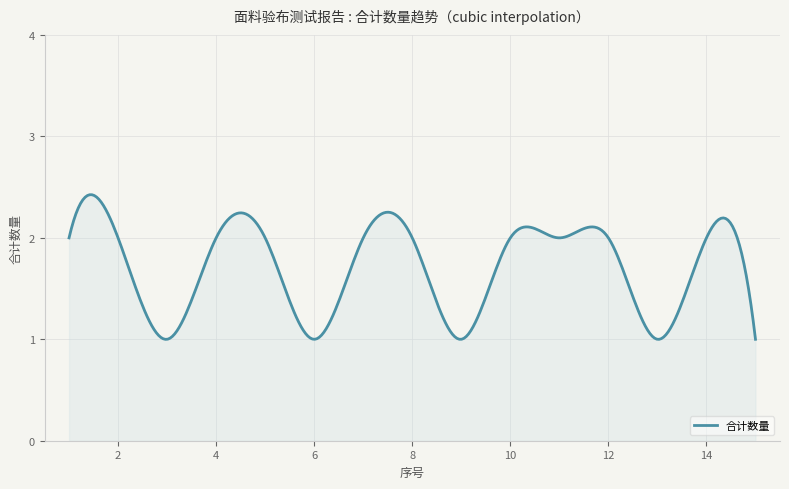

Does the chart have visible grid lines?

Yes